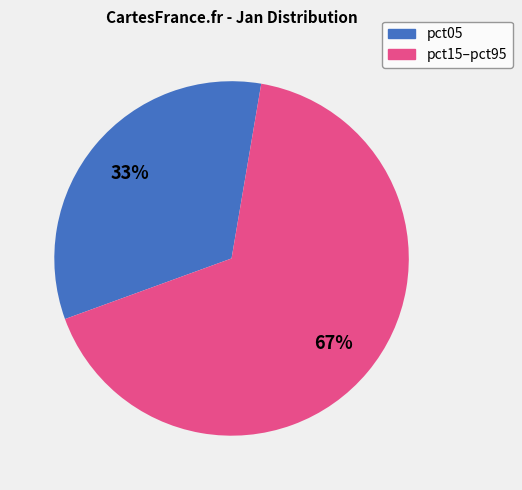

Is it true that pct05 is 33% of the pie?

True